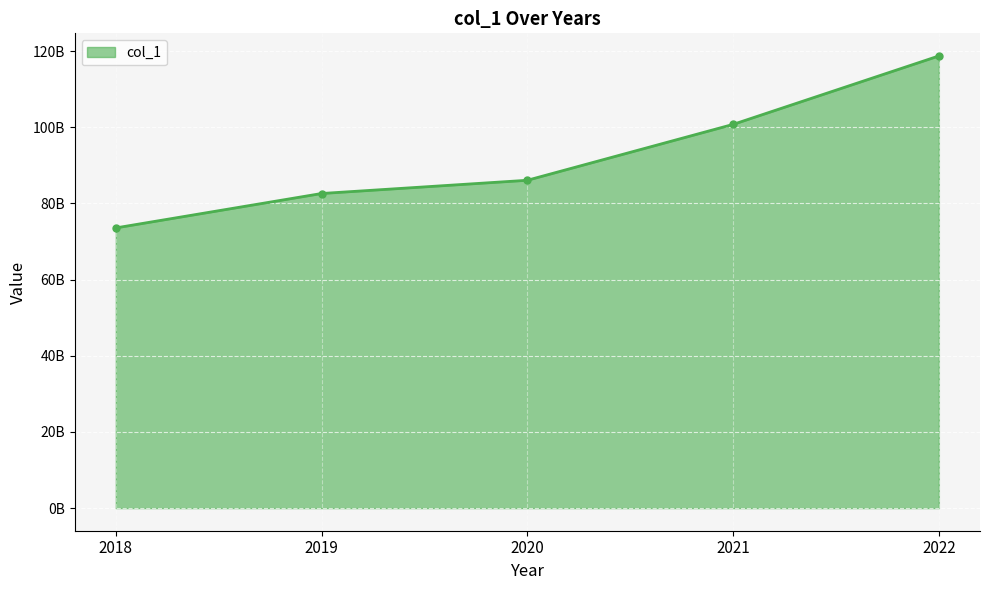

True or false: the data has more than 2 interior local peaks.

False